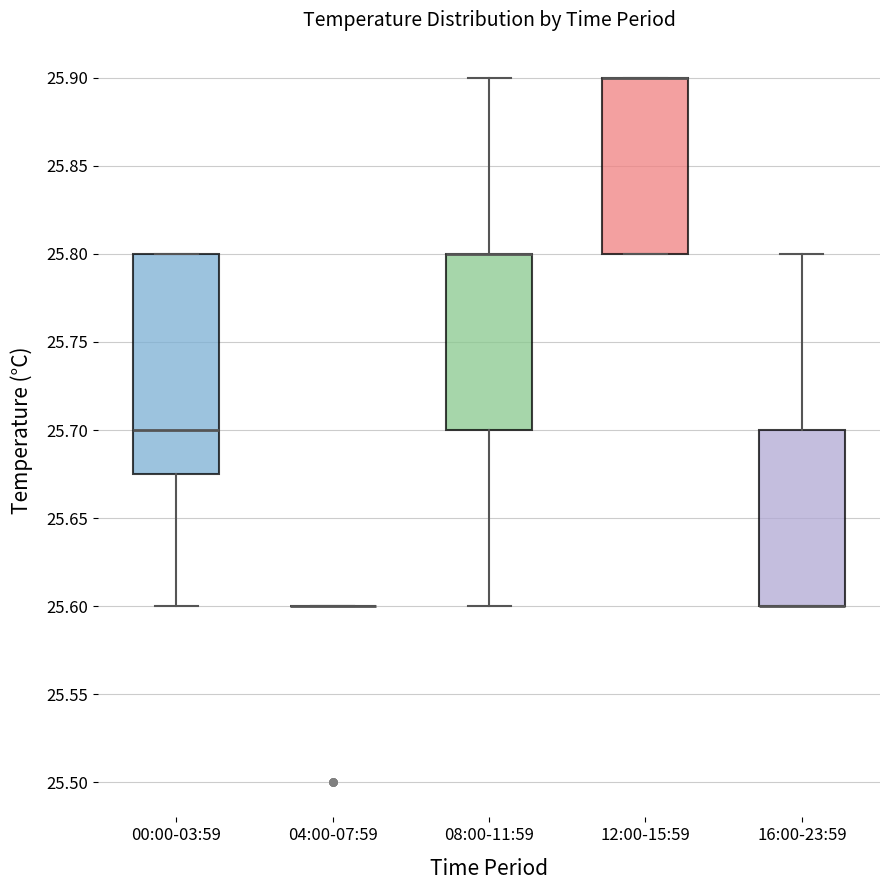

Reading left to right, read every box against the y-axis: the position of its median line, the range the box covers, and the ends of its whiskers. The values are not printed on the chart, so give them approximately, as read against the axis.

00:00-03:59: median 25.700, box 25.675 to 25.800, whiskers 25.600 to 25.800
04:00-07:59: box collapsed to a line at 25.600, whiskers 25.600 to 25.600
08:00-11:59: median 25.800 (drawn on the box's upper edge), box 25.700 to 25.800, whiskers 25.600 to 25.900
12:00-15:59: median 25.900 (drawn on the box's upper edge), box 25.800 to 25.900, whiskers 25.800 to 25.900
16:00-23:59: median 25.600 (drawn on the box's lower edge), box 25.600 to 25.700, whiskers 25.600 to 25.800